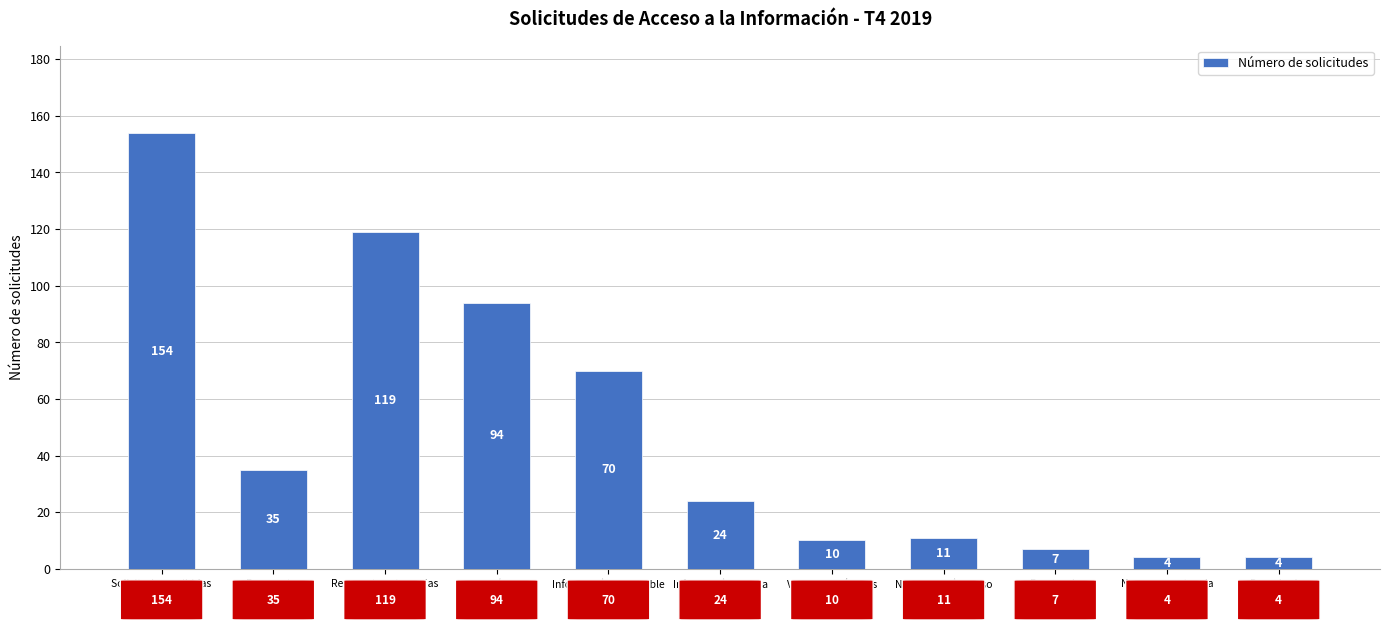

The chart shows a value of 94 at Se otorgó acceso
a la información. True or false?

True